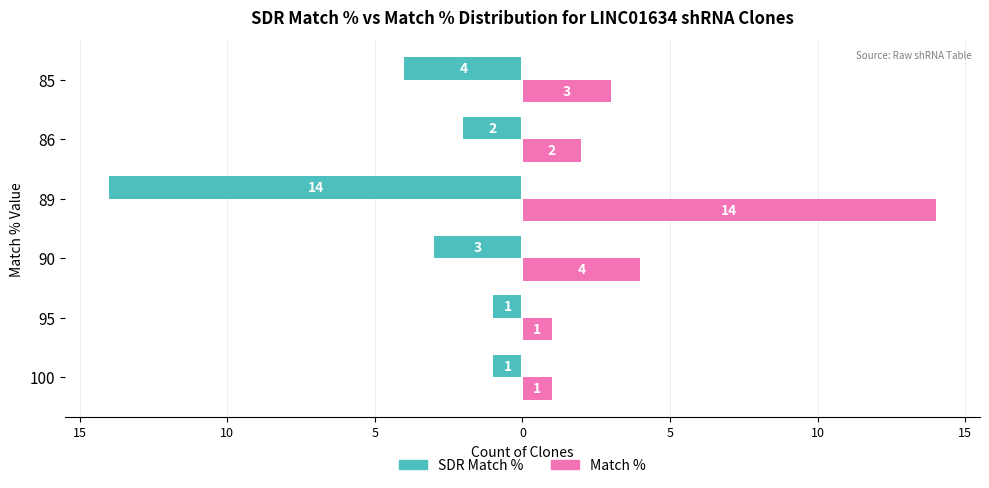

What are all the series names shown in the legend?

SDR Match %, Match %